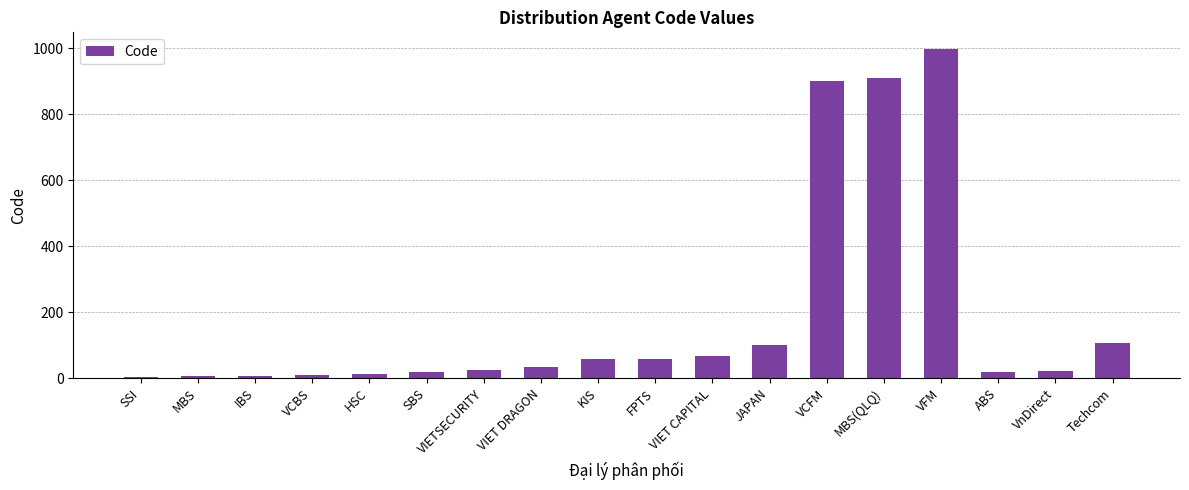

What is the approximate value at VIETSECURITY?

23